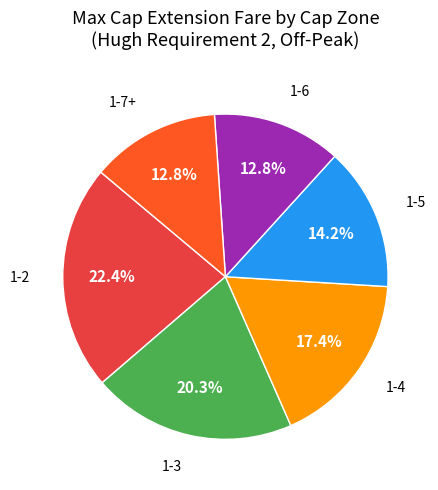

Does any single category account for the majority?

No